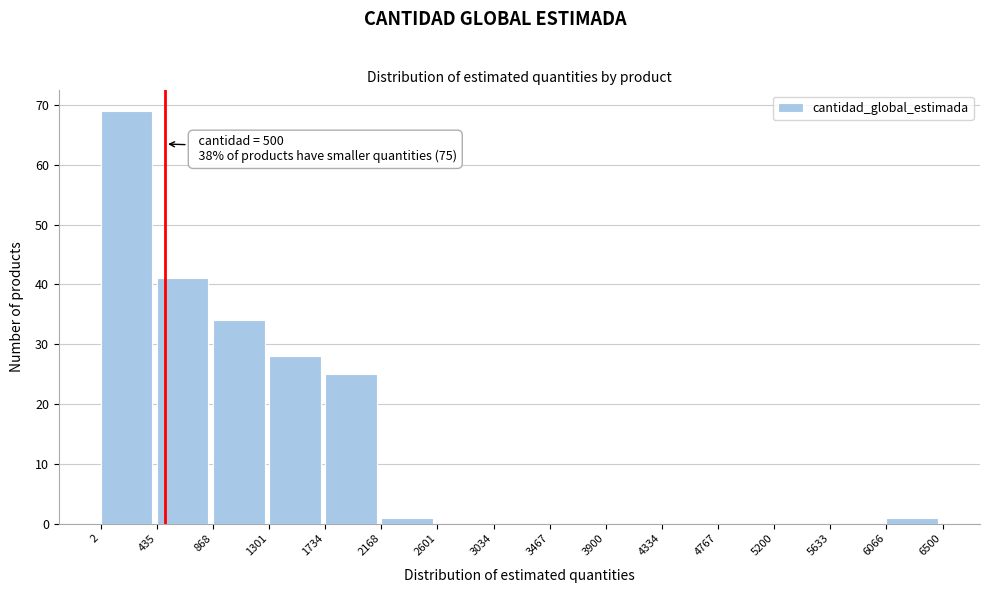

Which range on the x-axis has the tallest bar?

2 to 435